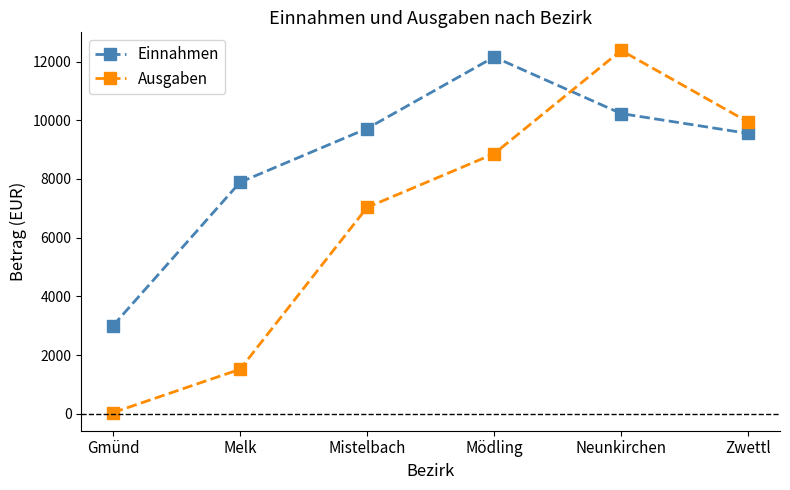

At which category does the chart reach its minimum across all series?

Gmünd